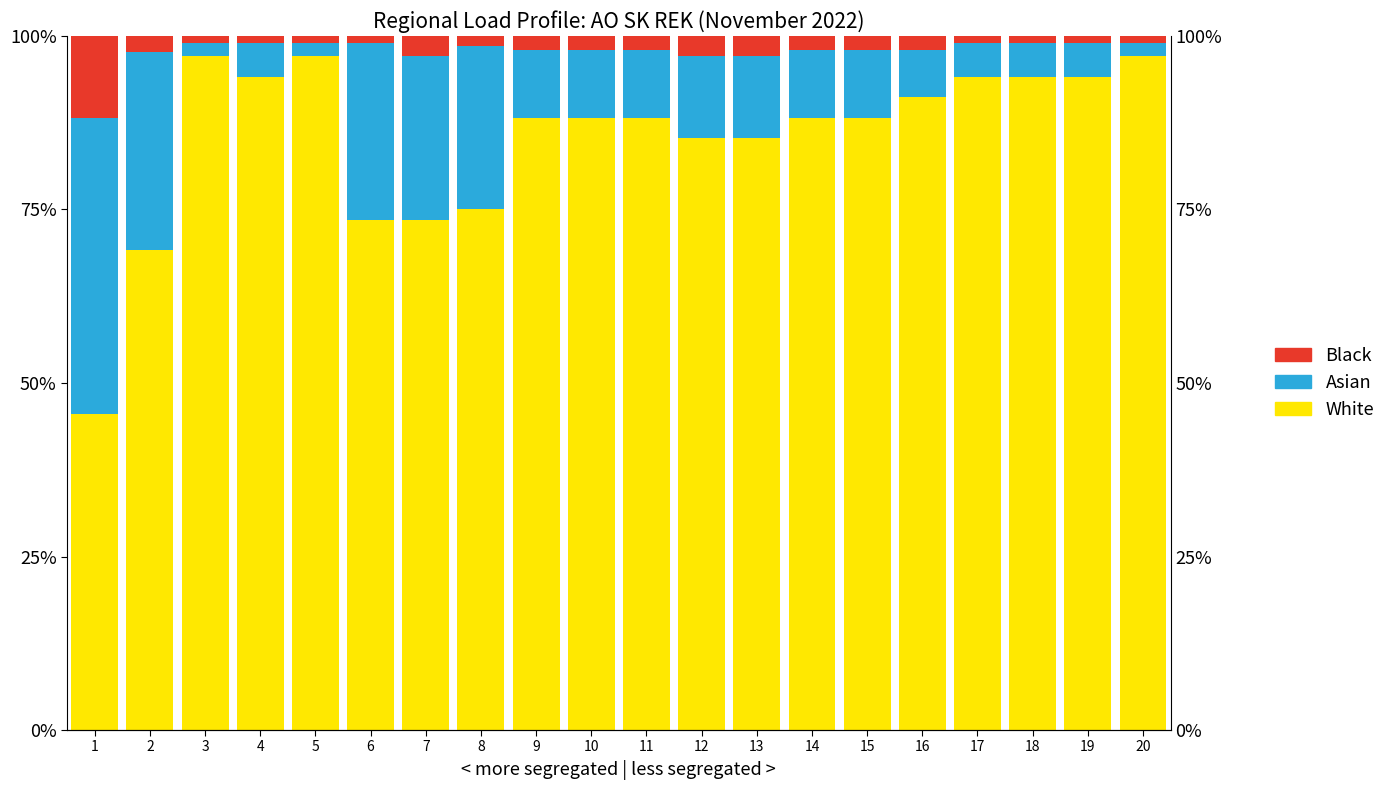

True or false: Asian has a value of 0.1 at 9.

True